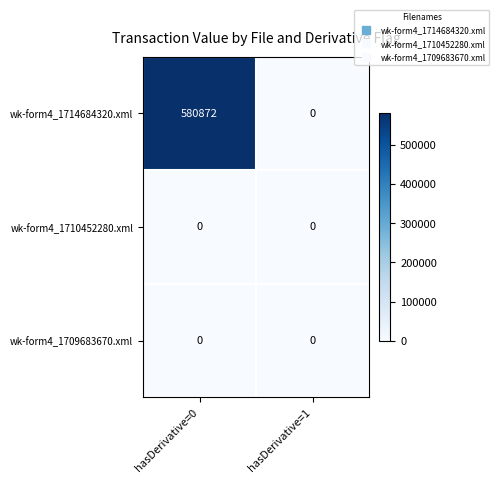

Is it true that wk-form4_1710452280.xml equals 0 at hasDerivative=1?

True